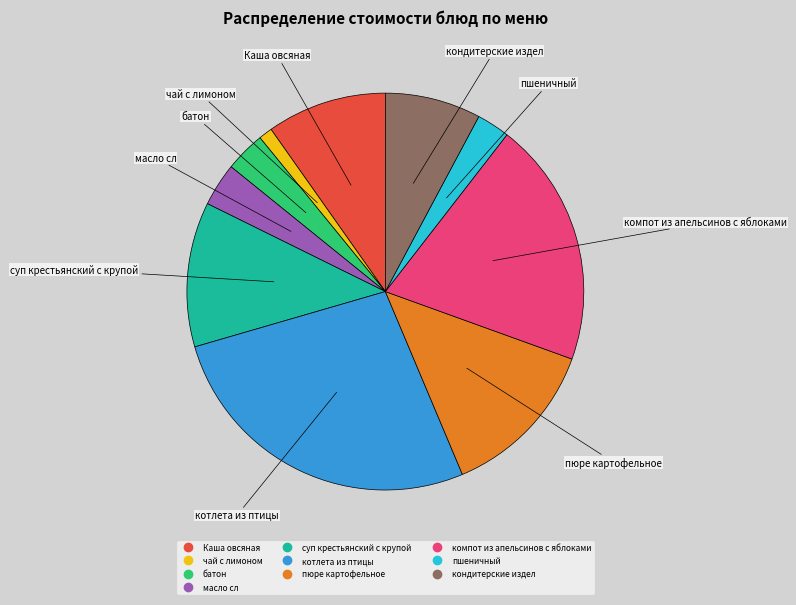

Does чай с лимоном account for over 50% of the chart?

No